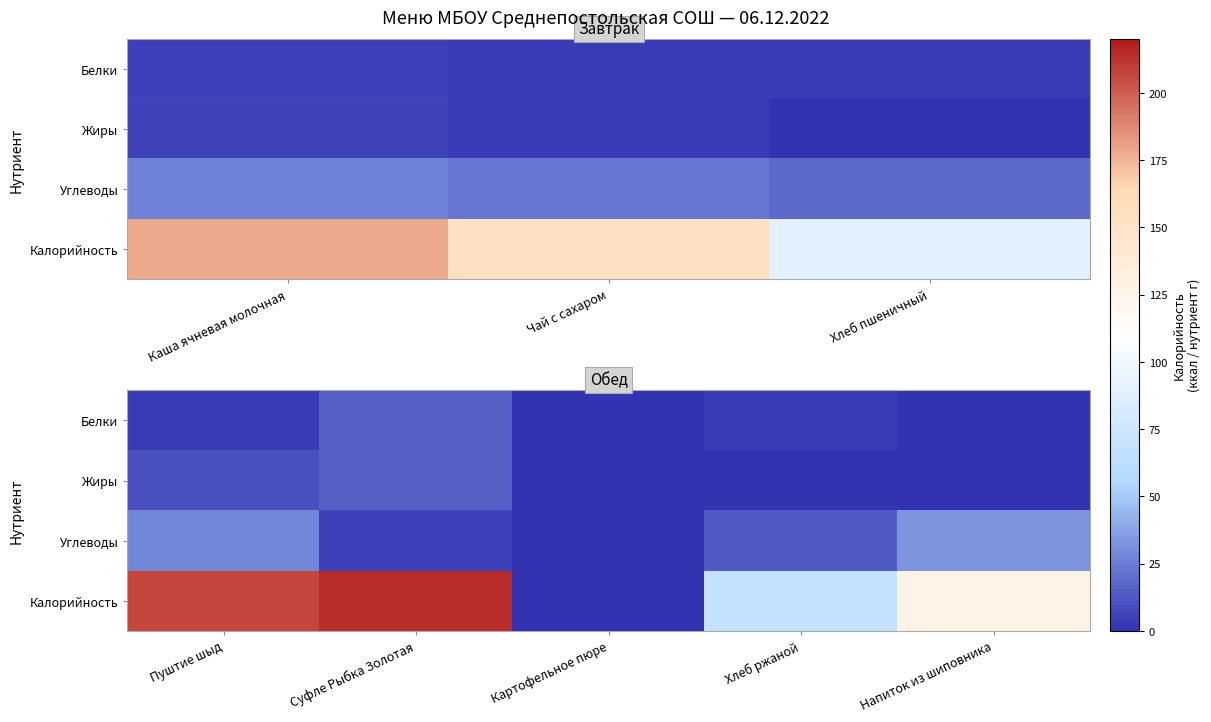

List the series in order of their peak value, highest first.

Калорийность, Углеводы, Жиры, Белки